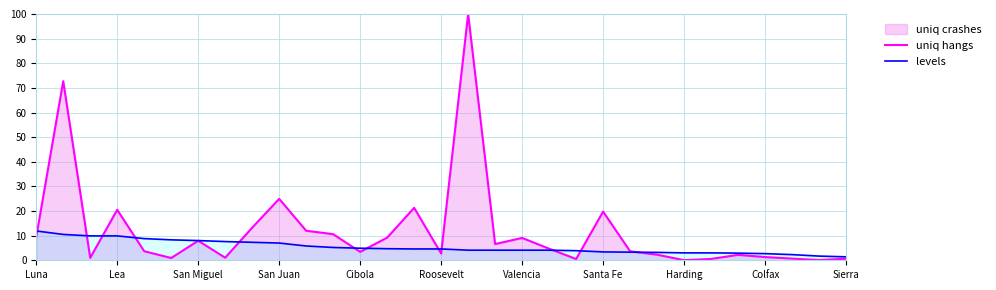

What is the greatest value displayed?

100.0